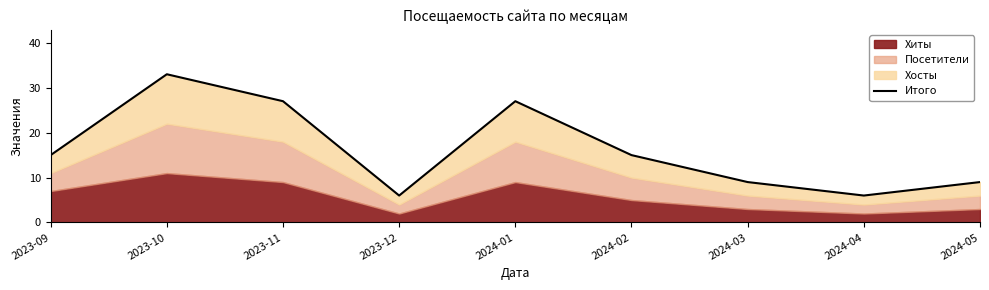

Rank the categories by value from lowest to highest.

2023-12, 2024-04, 2024-03, 2024-05, 2023-09, 2024-02, 2023-11, 2024-01, 2023-10